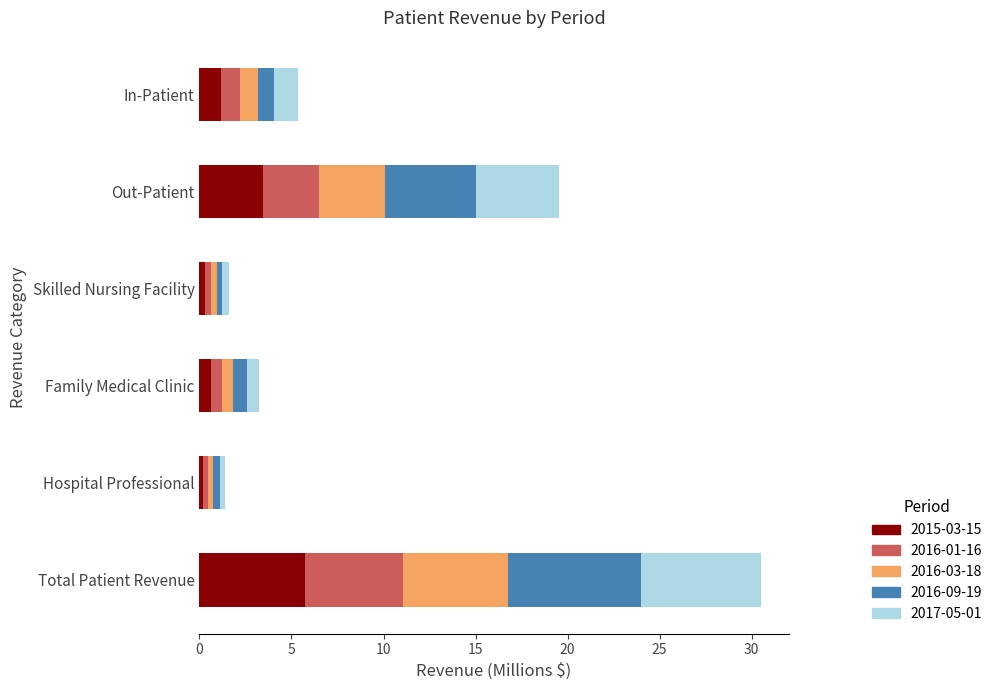

At which category is the sum across all series the highest?

Total Patient Revenue